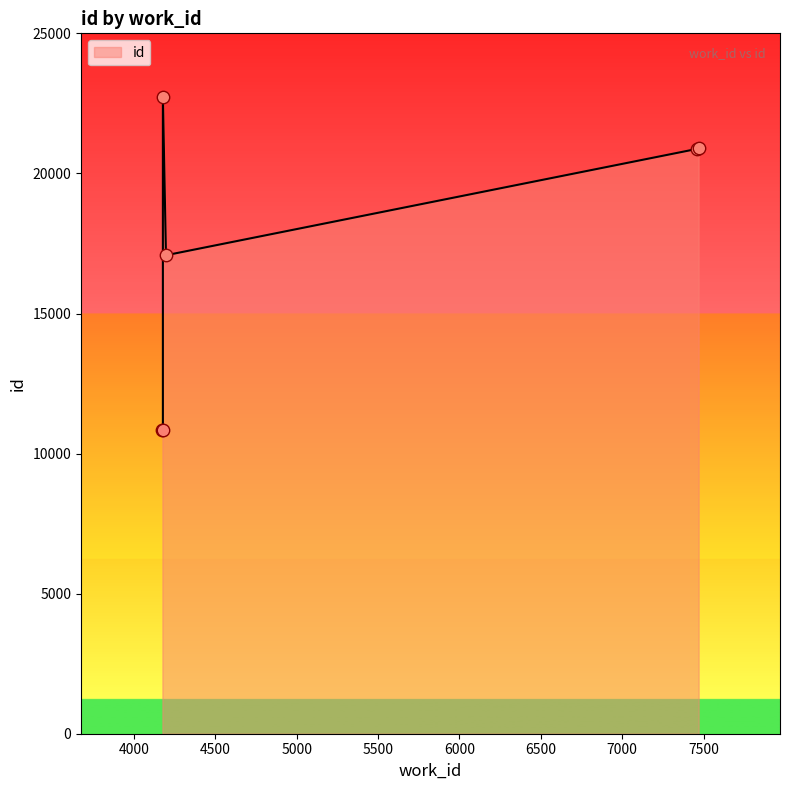

Approximately how many times larger is the value at 4178 compared to 7460?

0.5